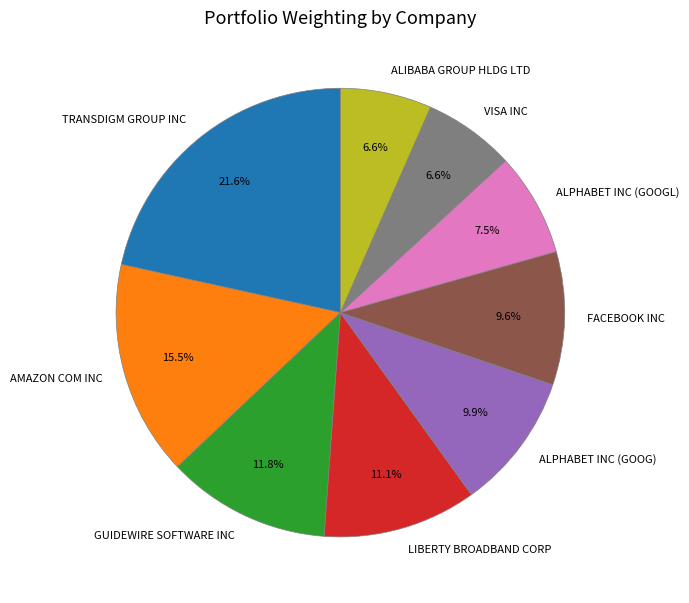

Does GUIDEWIRE SOFTWARE INC account for over 50% of the chart?

No